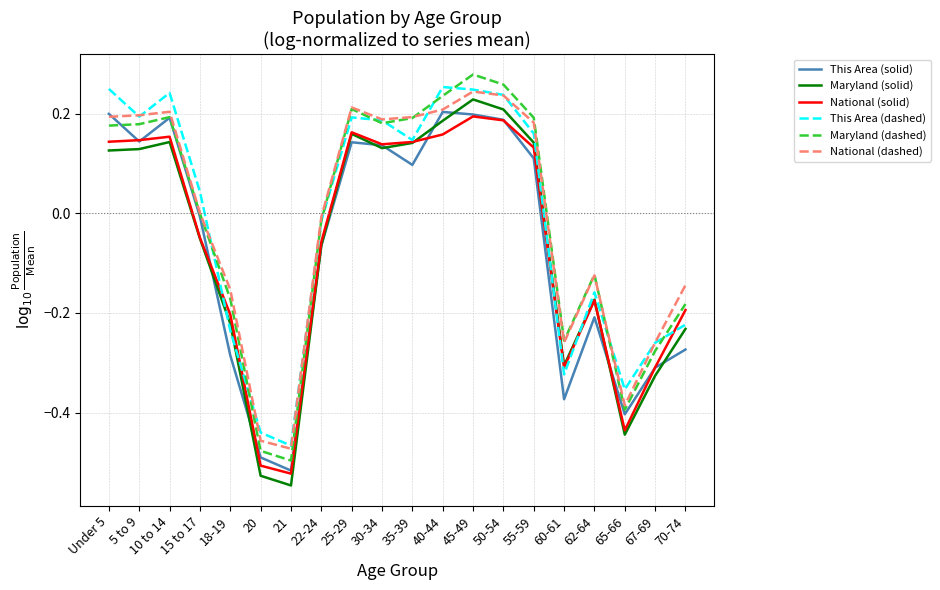

True or false: This Area (dashed) and This Area (solid) intersect in this chart.

False